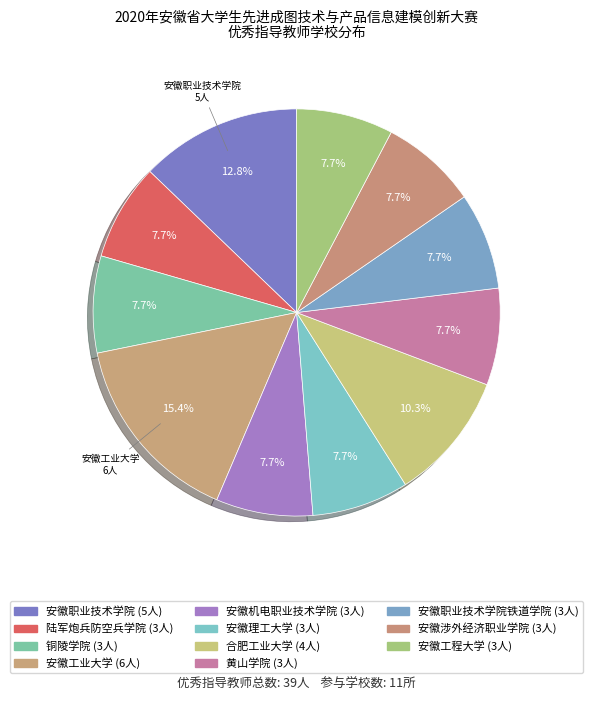

Count the number of slices in the pie.

11